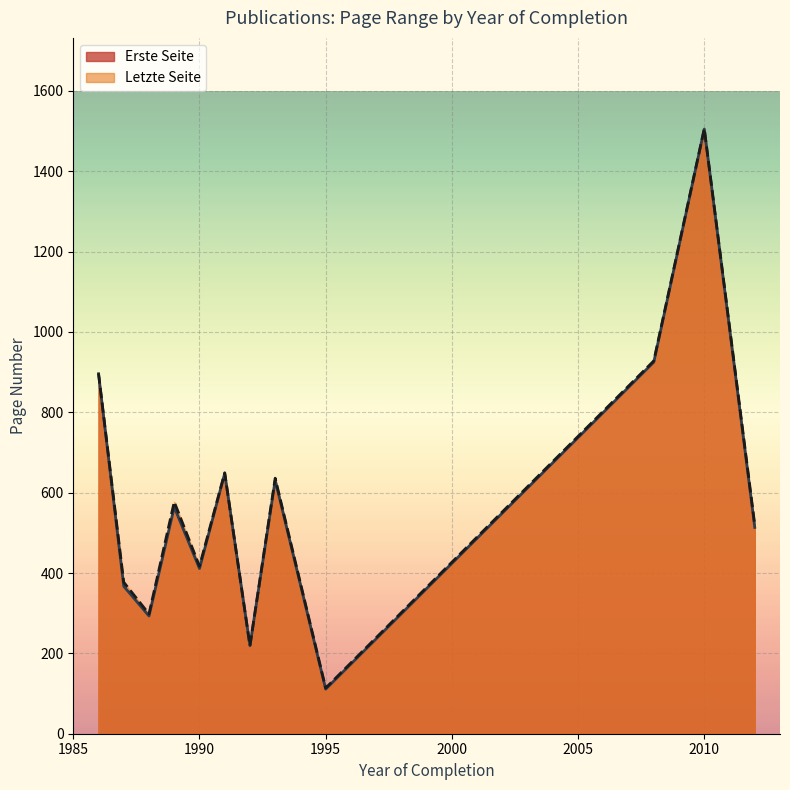

True or false: Erste Seite and Letzte Seite intersect in this chart.

False